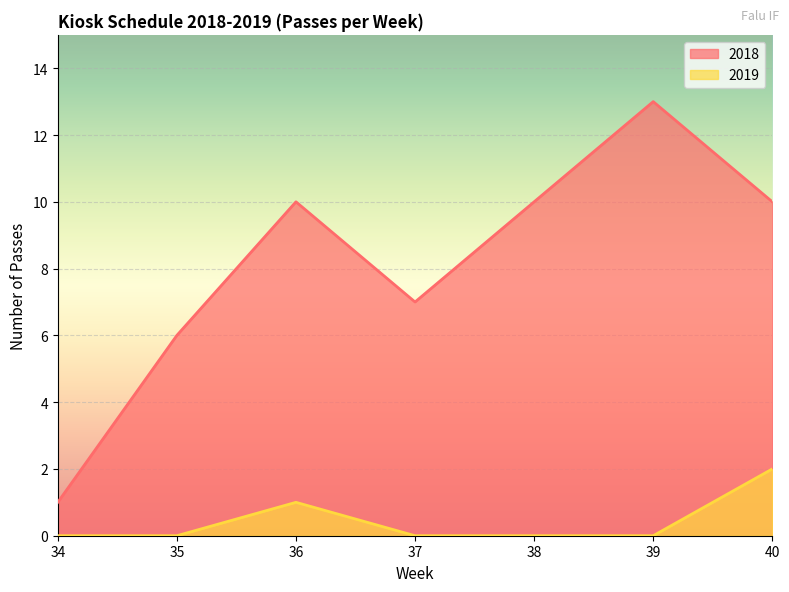

At which label does 2018 reach its peak?

39